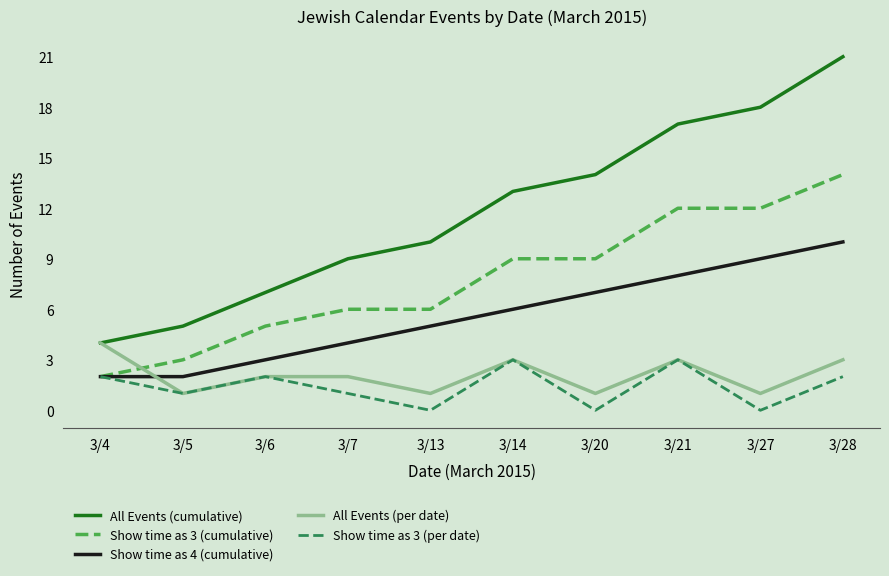

Reading right to left, extract all data points from this chart.

All Events (cumulative): 3/28=21	3/27=18	3/21=17	3/20=14	3/14=13	3/13=10	3/7=9	3/6=7	3/5=5	3/4=4
Show time as 3 (cumulative): 3/28=14	3/27=12	3/21=12	3/20=9	3/14=9	3/13=6	3/7=6	3/6=5	3/5=3	3/4=2
Show time as 4 (cumulative): 3/28=10	3/27=9	3/21=8	3/20=7	3/14=6	3/13=5	3/7=4	3/6=3	3/5=2	3/4=2
All Events (per date): 3/28=3	3/27=1	3/21=3	3/20=1	3/14=3	3/13=1	3/7=2	3/6=2	3/5=1	3/4=4
Show time as 3 (per date): 3/28=2	3/27=0	3/21=3	3/20=0	3/14=3	3/13=0	3/7=1	3/6=2	3/5=1	3/4=2